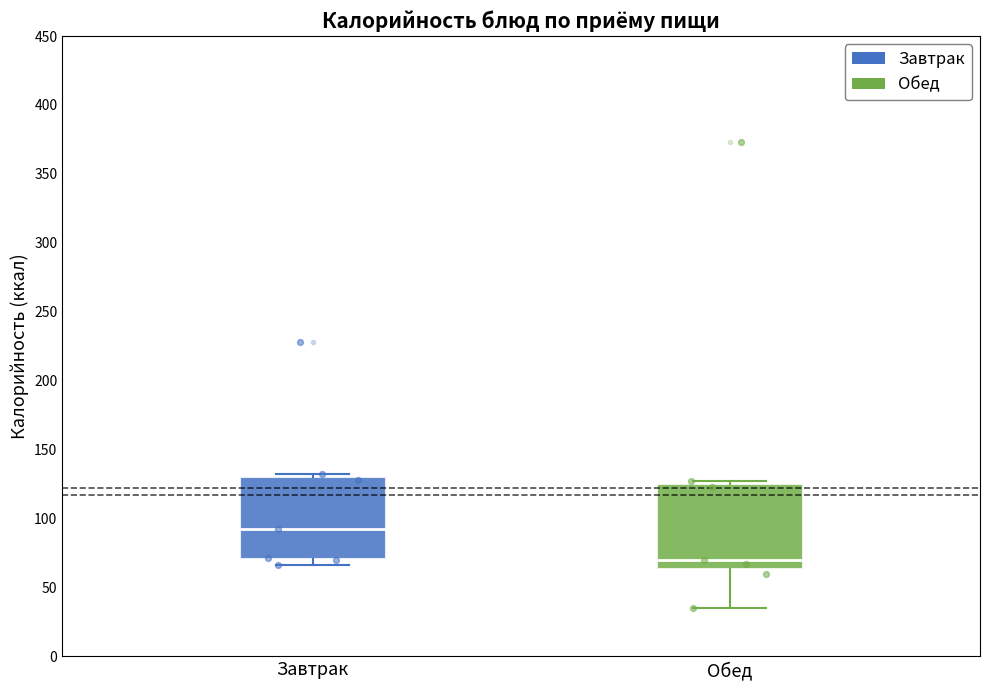

Reading left to right, transcribe this box plot: for each box, give where its median line is, the range the box spans, and where its two whiskers end, as read against the y-axis. The values are not printed on the chart, so give them approximately, as read against the axis.

Завтрак: median 90, box 70 to 130, whiskers 65 to 130 (just above the box's upper edge)
Обед: median 70, box 65 to 125, whiskers 35 to 125 (just above the box's upper edge)